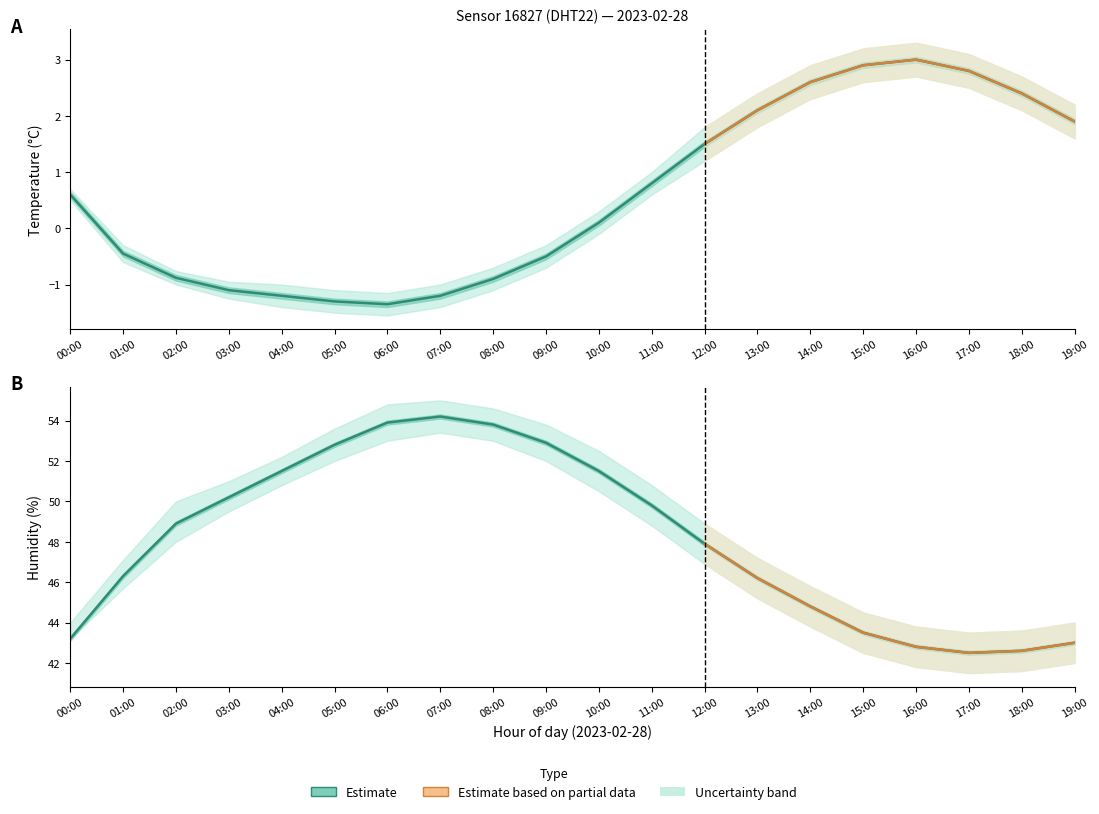

True or false: temperature_low and humidity_low cross at least once.

False